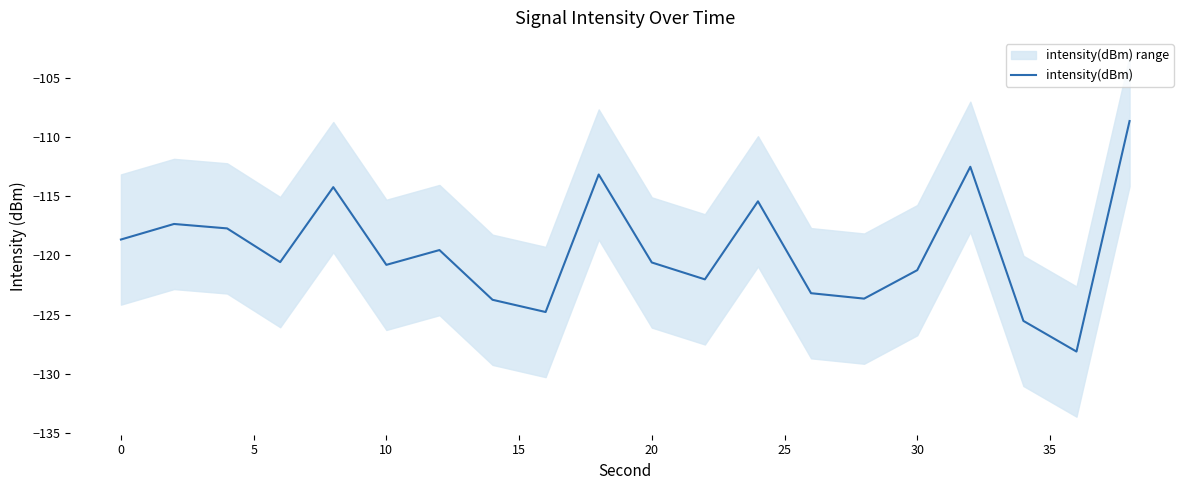

What is the minimum value for intensity(dBm)?

-128.1